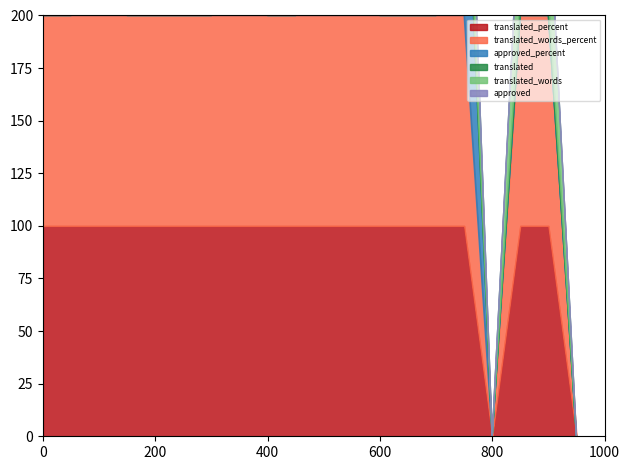

Reading left to right, transcribe all the data shown in this chart.

translated: 2	2	2	2	2	2	2	2	2	2	2	2	2	2	2	2	0	2	2	0
translated_percent: 100	100	100	100	100	100	100	100	100	100	100	100	100	100	100	100	0	100	100	0
translated_words: 10	10	10	10	10	10	10	10	10	10	10	10	10	10	10	10	0	10	10	0
translated_words_percent: 100	100	100	100	100	100	100	100	100	100	100	100	100	100	100	100	0	100	100	0
approved: 0	0	2	0	0	0	0	0	0	0	0	0	0	0	0	0	0	0	0	0
approved_percent: 0	0	100	0	0	0	0	50	0	0	100	100	0	0	0	100	0	0	0	0